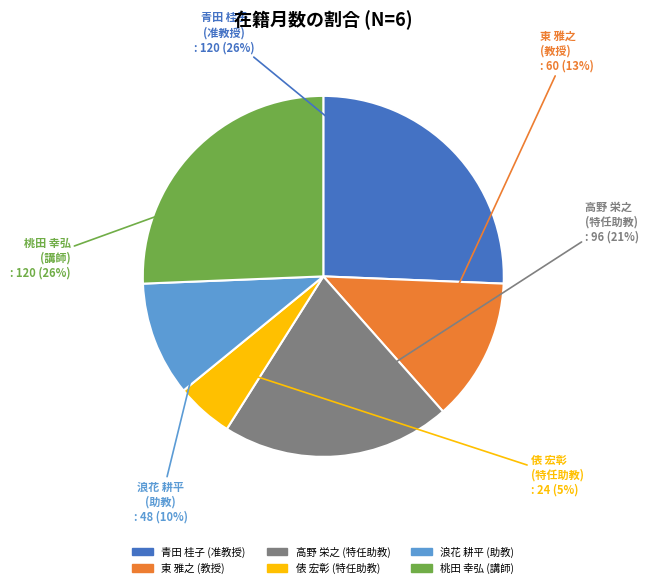

To the nearest percent, what percentage of the pie is 浪花 耕平 (助教)?

10%